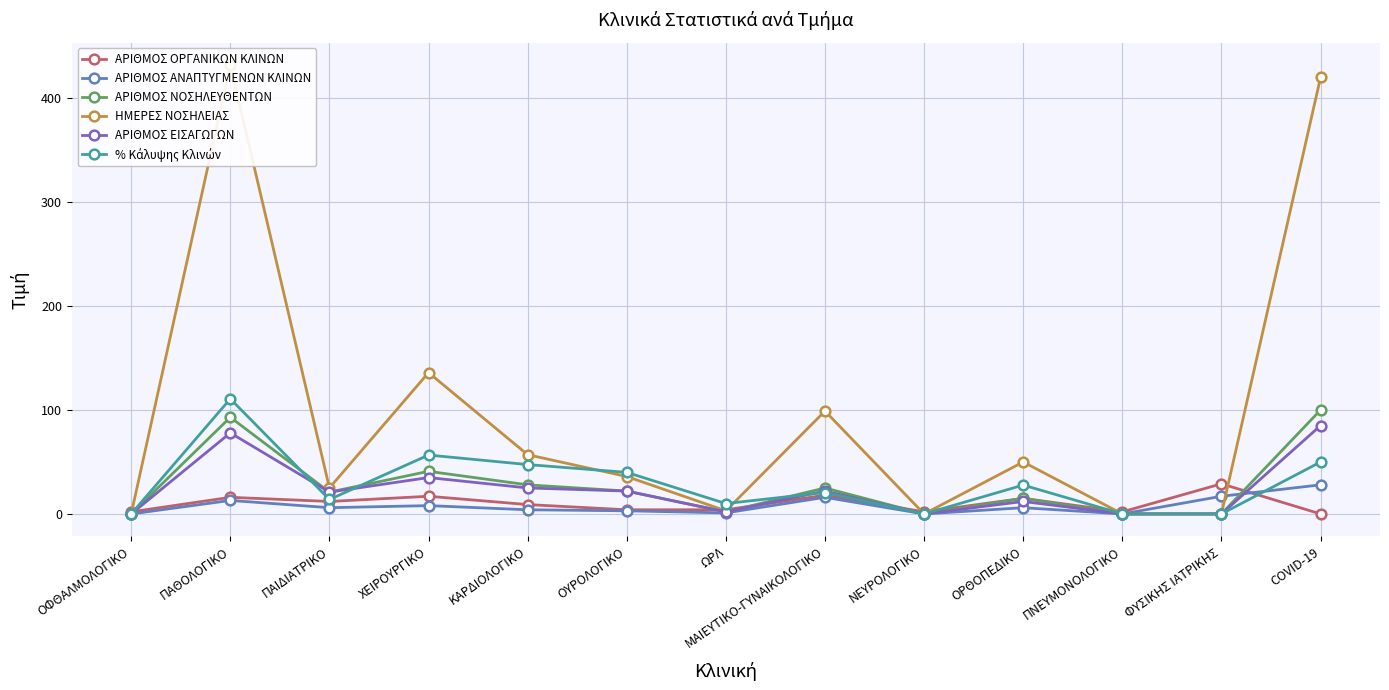

What is the value of the ΑΡΙΘΜΟΣ ΝΟΣΗΛΕΥΘΕΝΤΩΝ point at the 13th from the left?

100.0